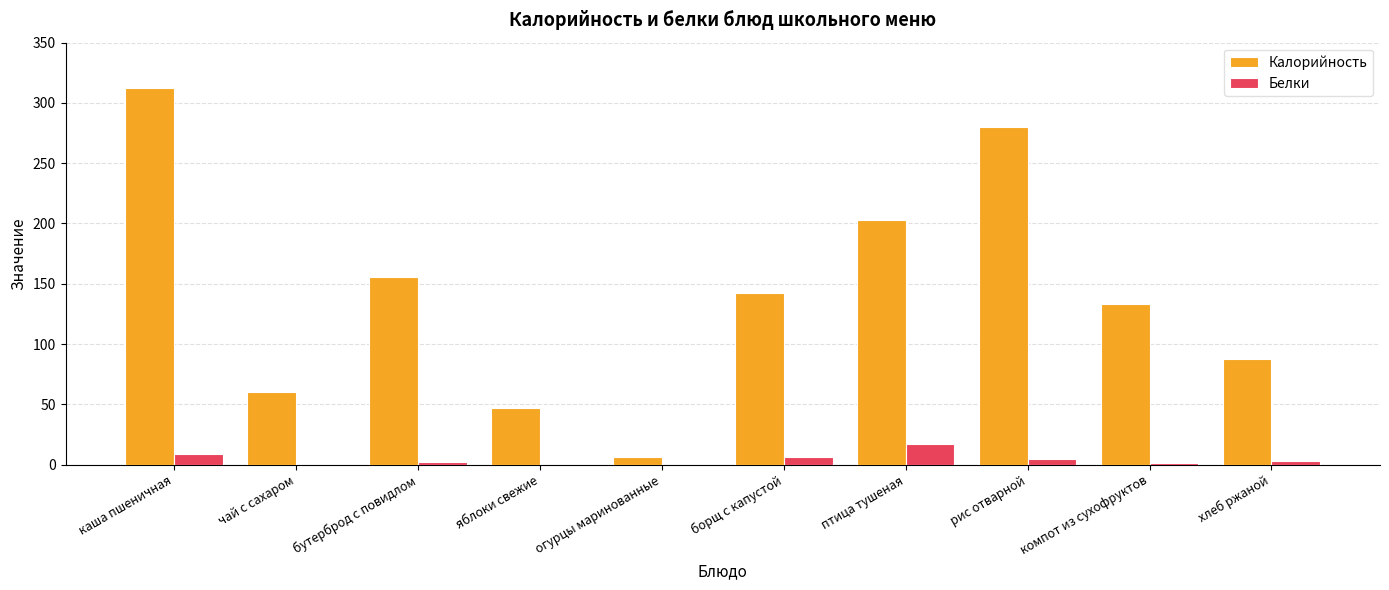

What is the total value across all series at хлеб ржаной?

91